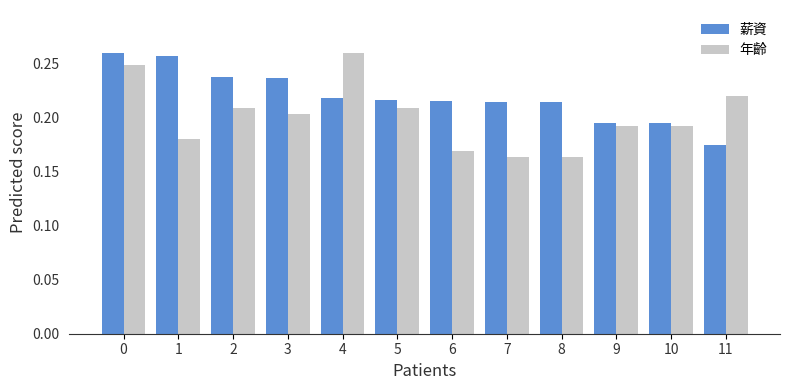

The 薪資 series shows 0.4 at 1. True or false?

False